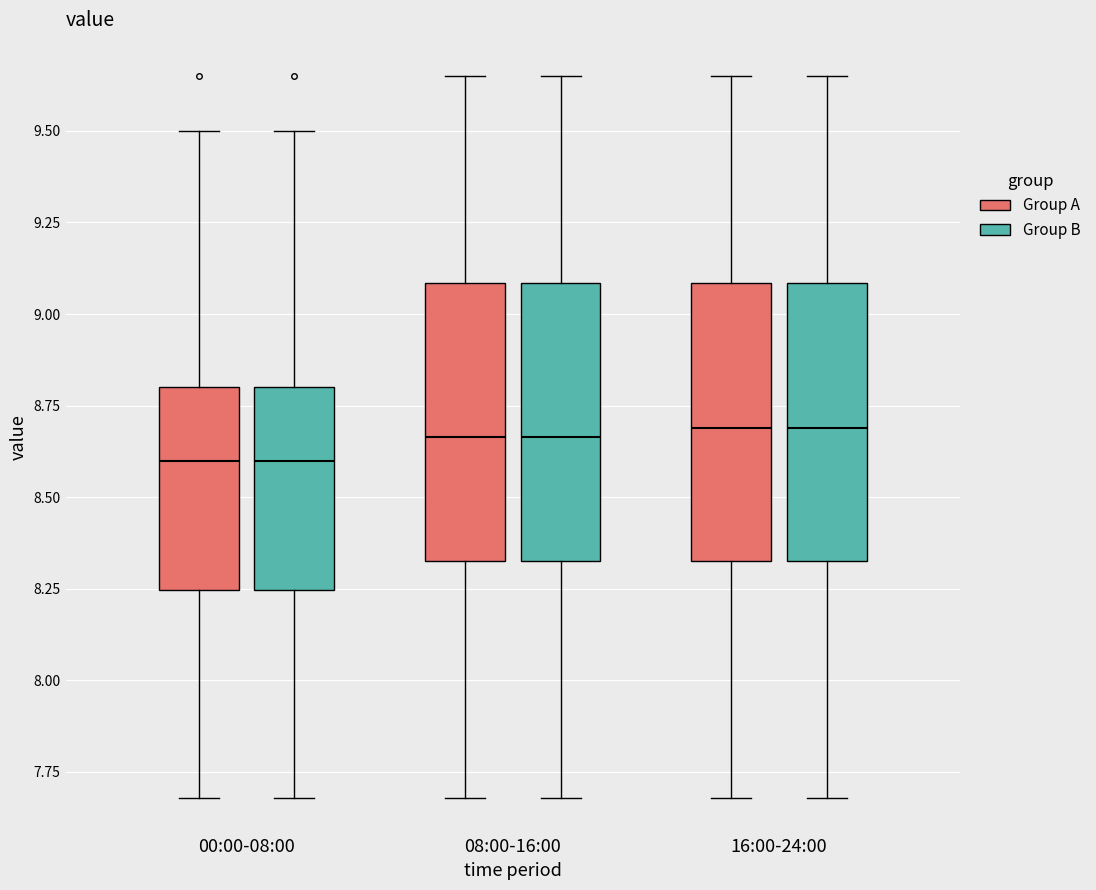

Where is the lower edge of the box for 08:00-16:00 (Group B) on the y-axis? The values are not printed on the chart, so give them approximately, as read against the axis.

8.35